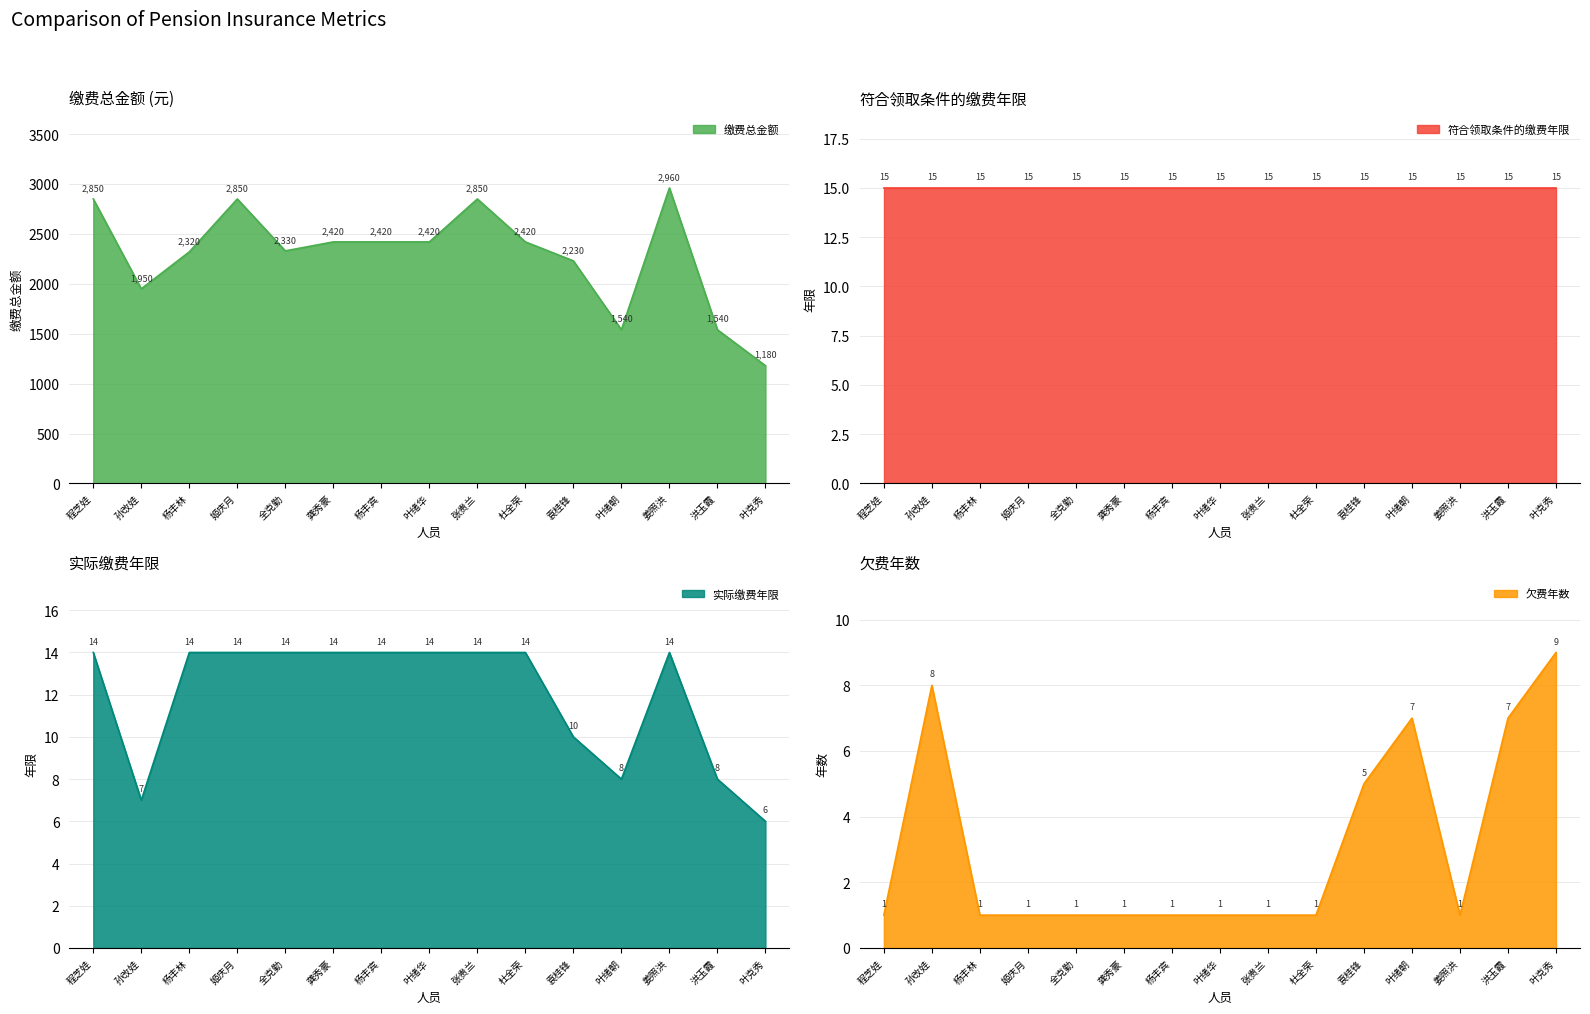

What is the minimum value for 实际缴费年限?

6